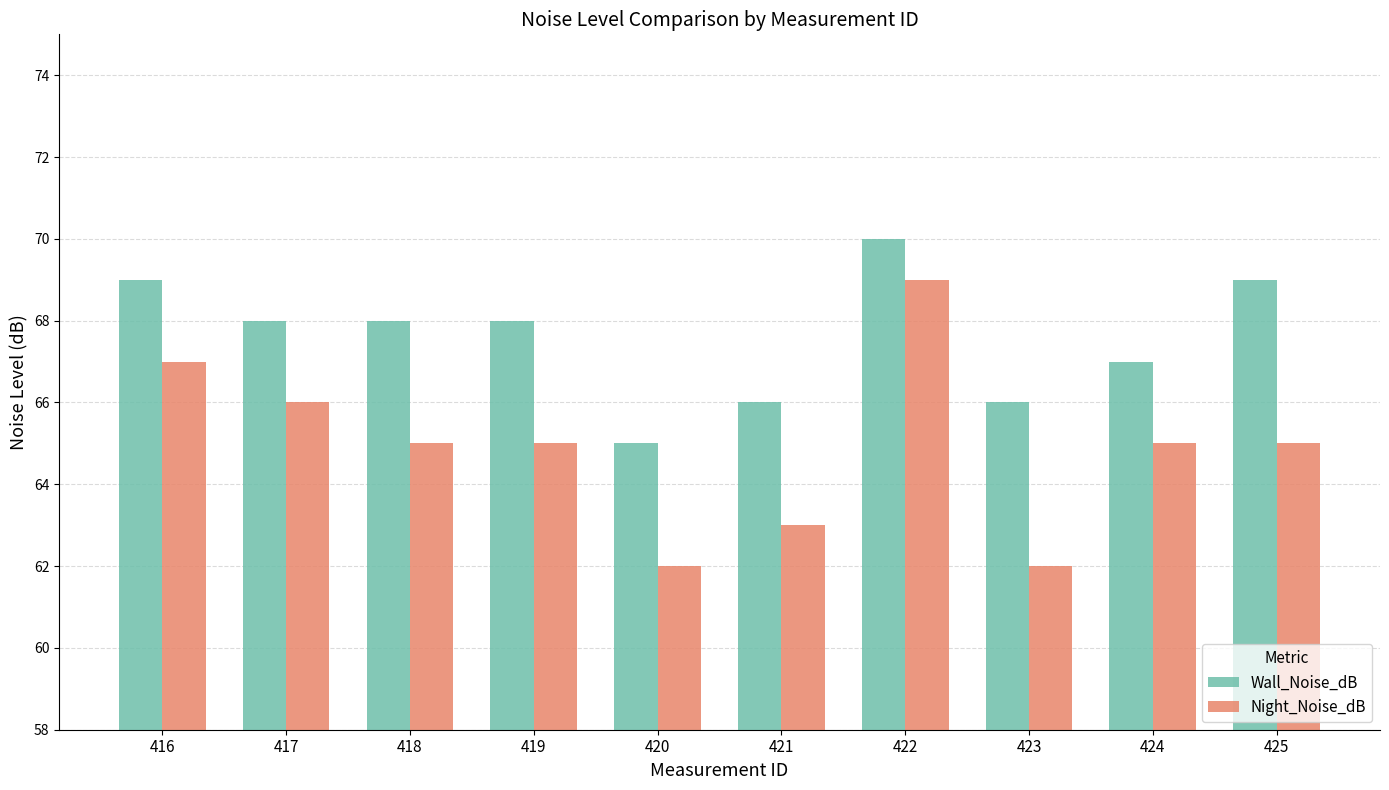

Which series has the largest range (max minus min)?

Night_Noise_dB